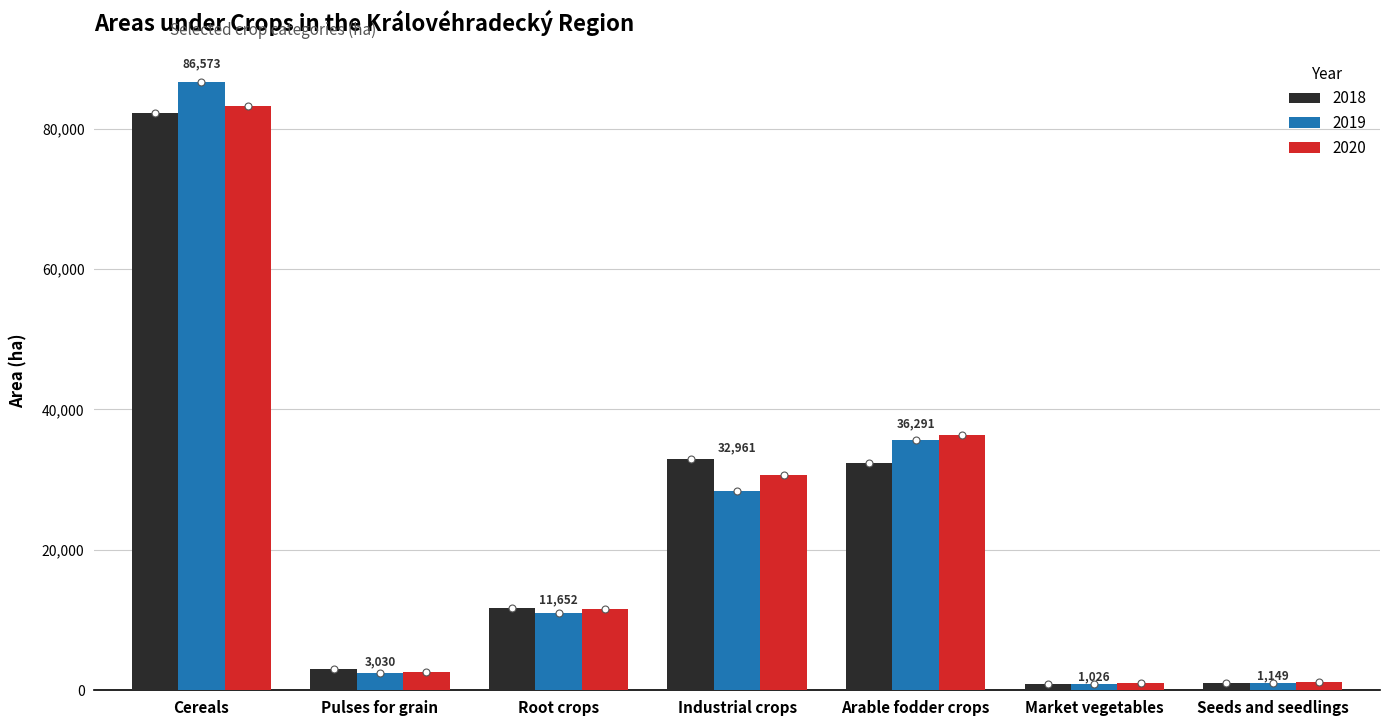

Is the value of 2020 at Root crops greater than the value of 2019 at Pulses for grain?

Yes